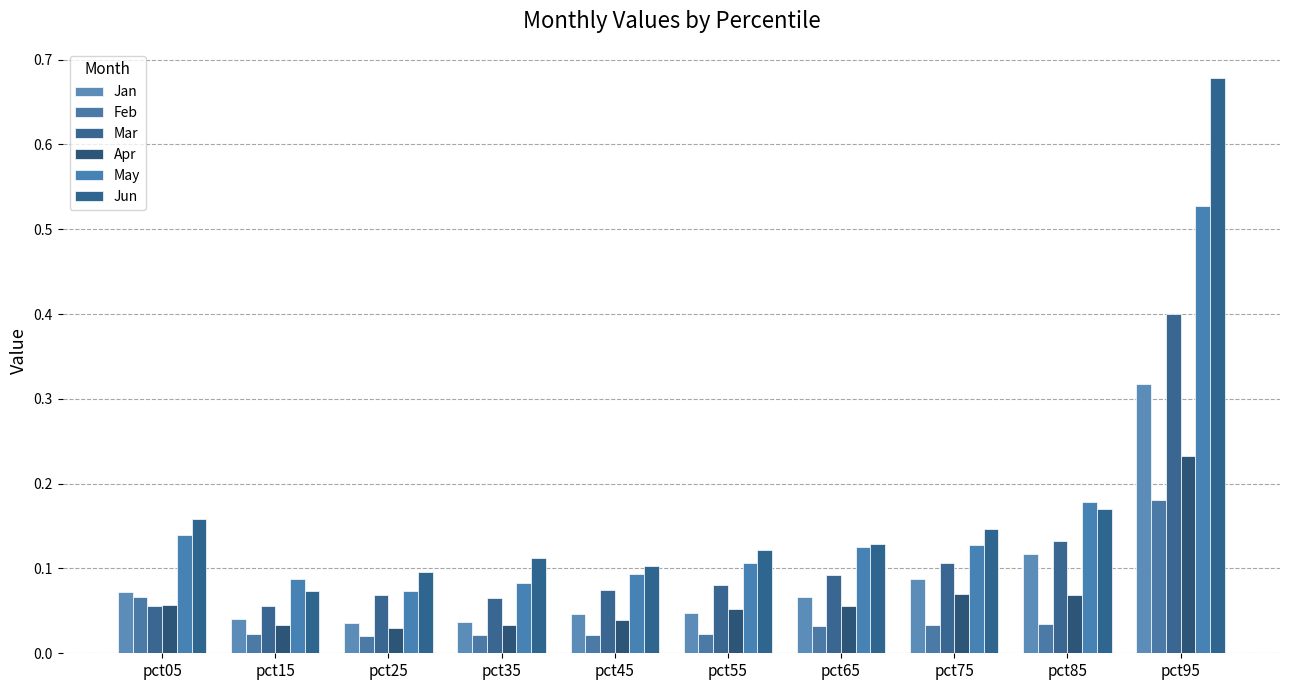

Is it true that Apr equals 0.1 at pct05?

True